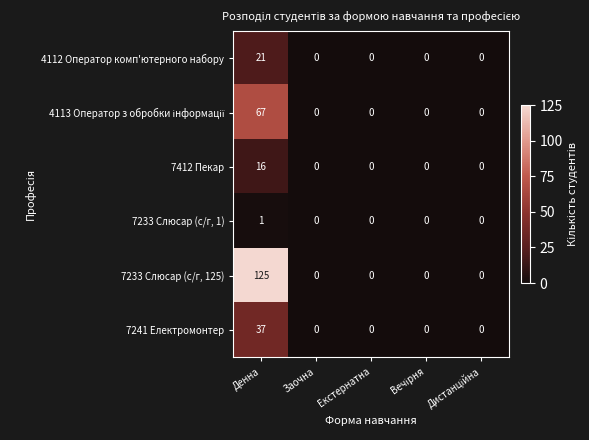

At which category does the chart reach its peak across all series?

Денна